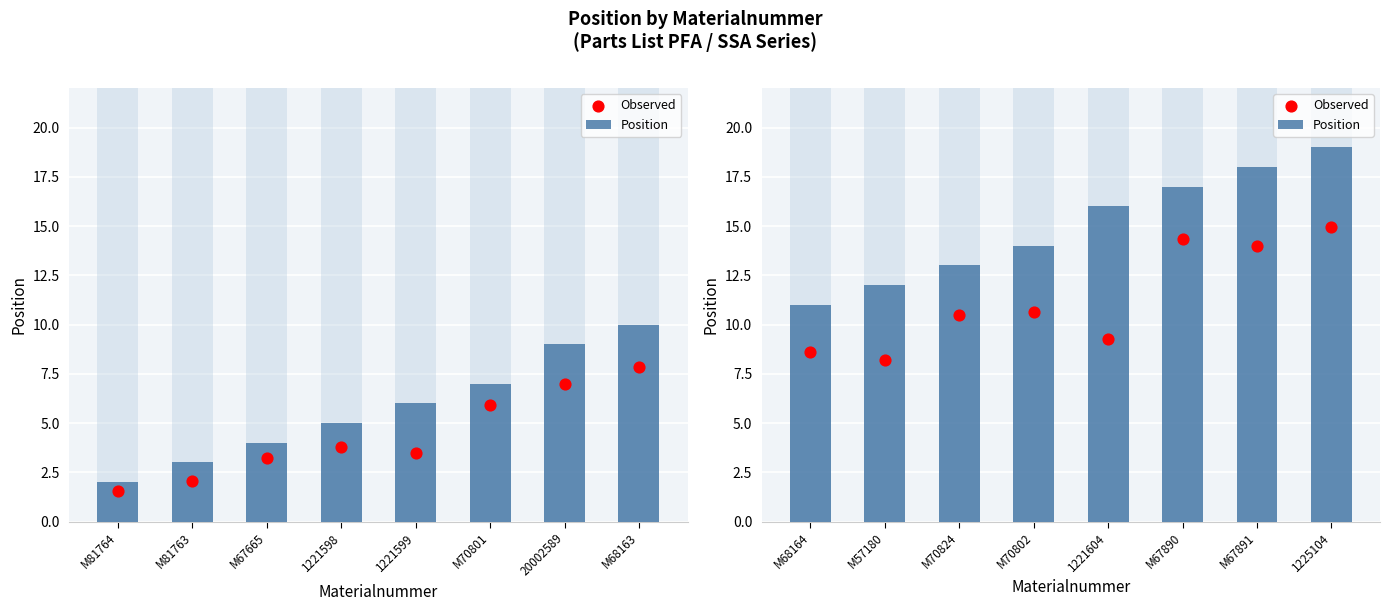

Which series has the largest total across all categories?

Position